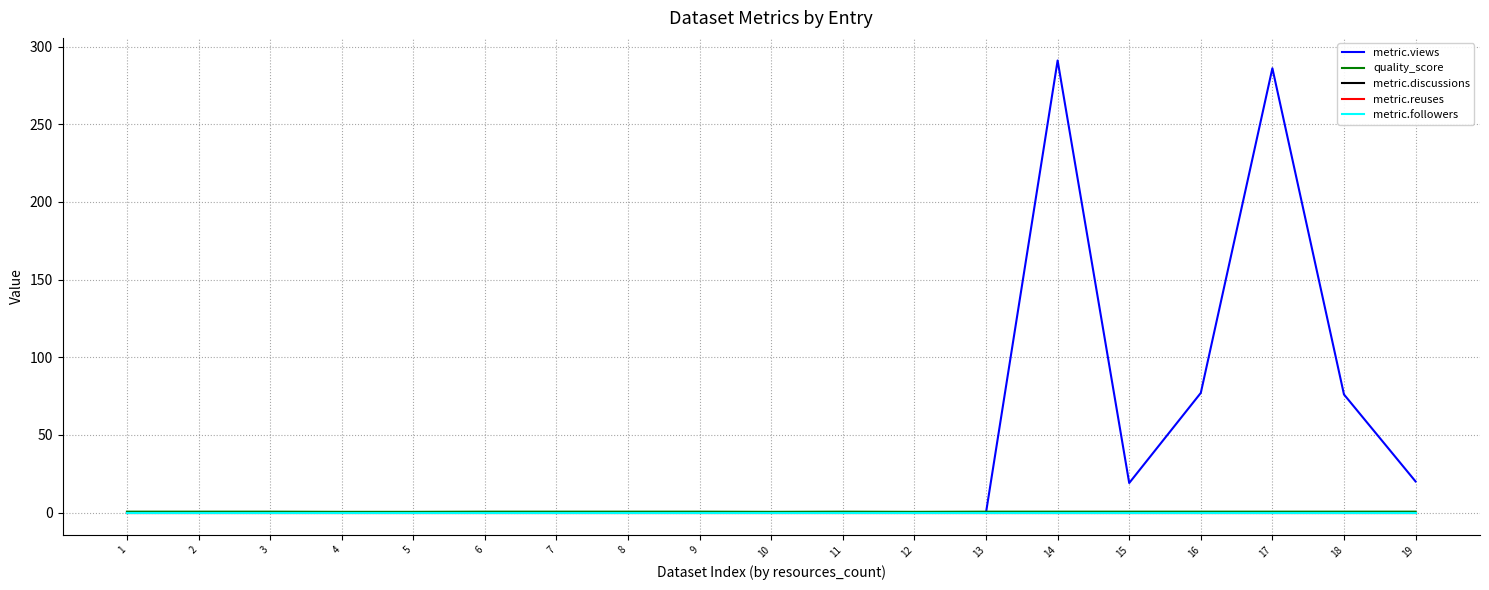

Is it true that metric.followers equals 0.0 at 4?

True